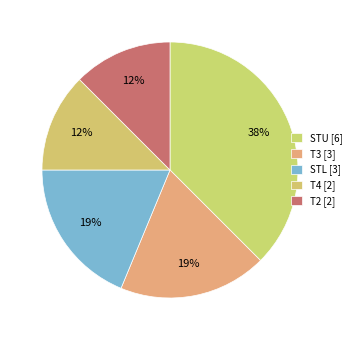

How many segments does this pie chart have?

5